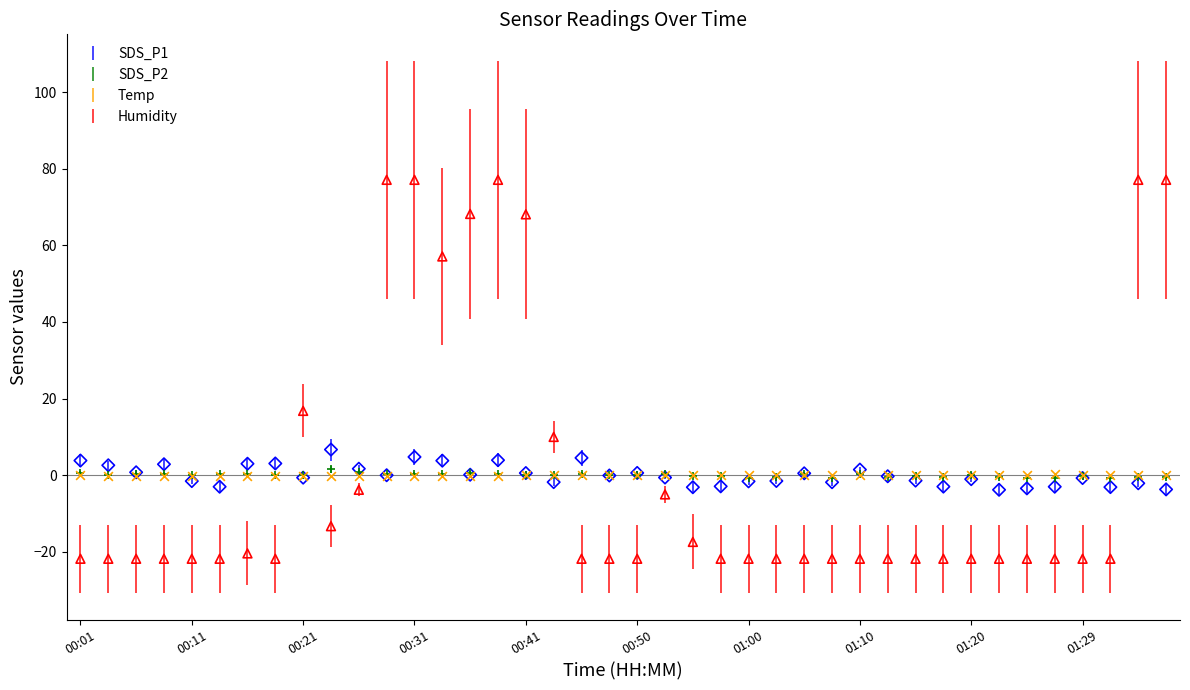

What are all the series names shown in the legend?

SDS_P1, SDS_P2, Temp, Humidity